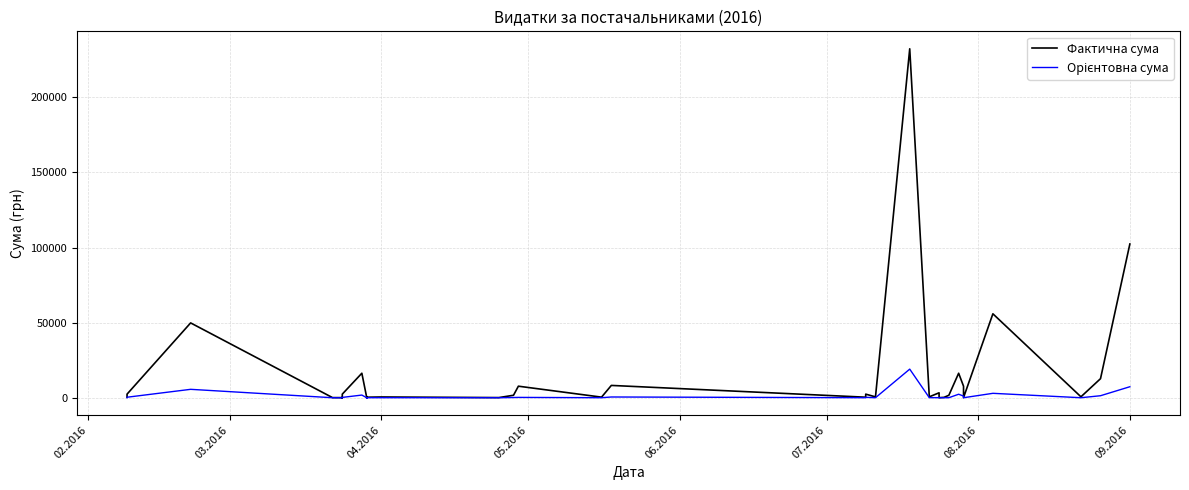

What is the difference between the maximum and minimum values in the Орієнтовна сума series?

19051.9